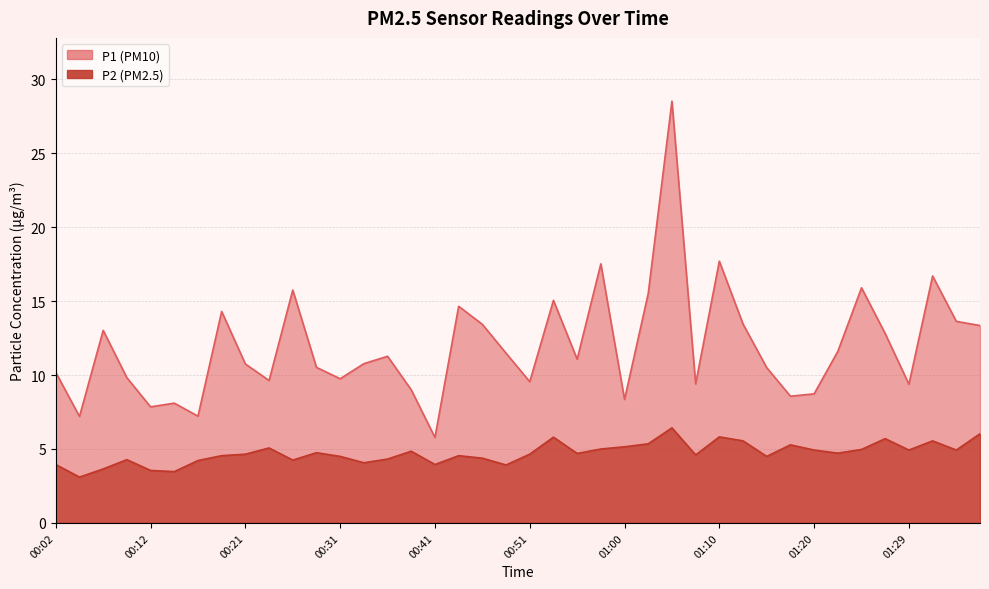

What is the spread (max minus min) of values at 01:10?

11.9